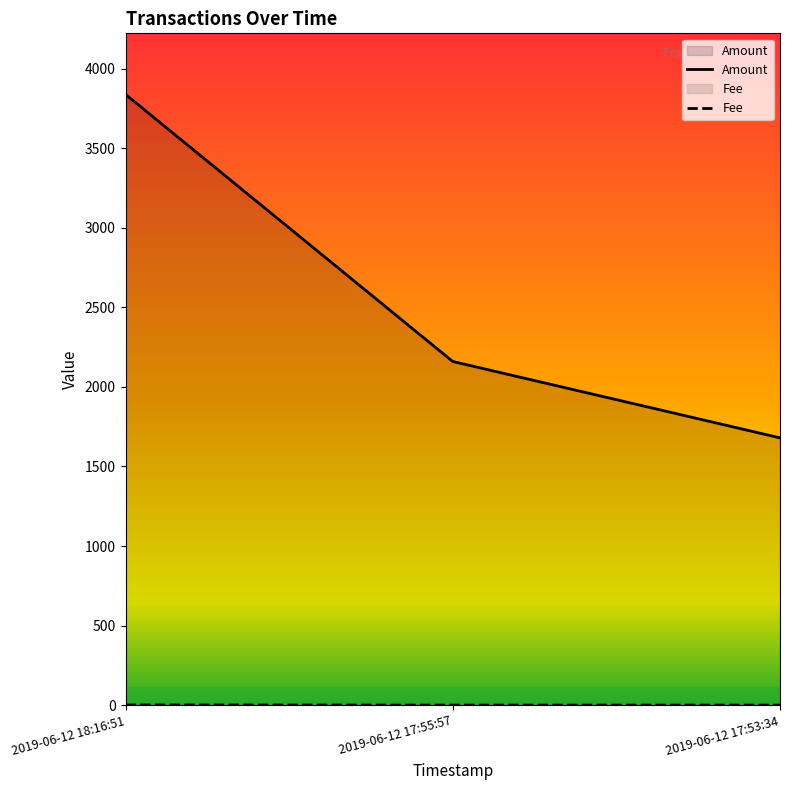

What is the average value of the Fee series?

0.4